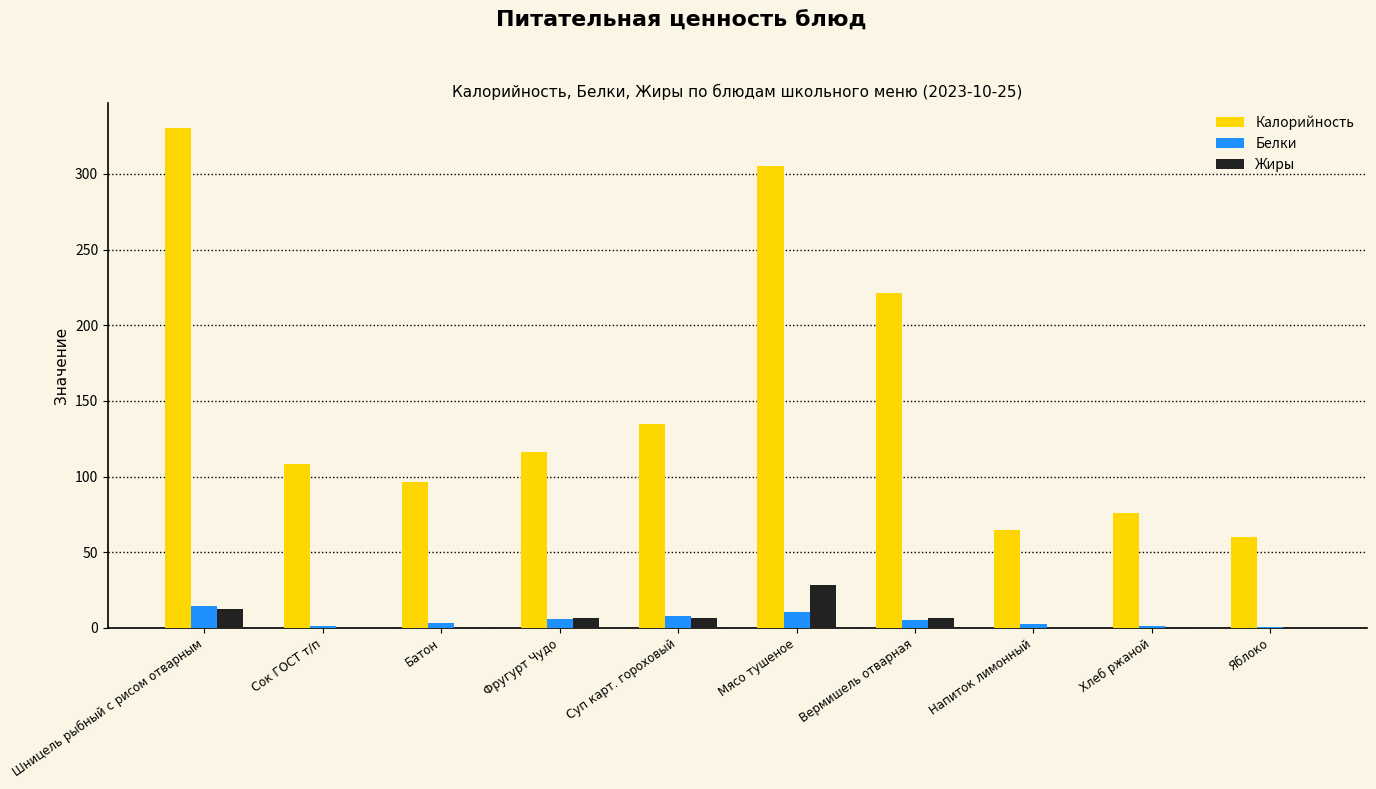

Is it true that Калорийность equals 27.7 at Яблоко?

False